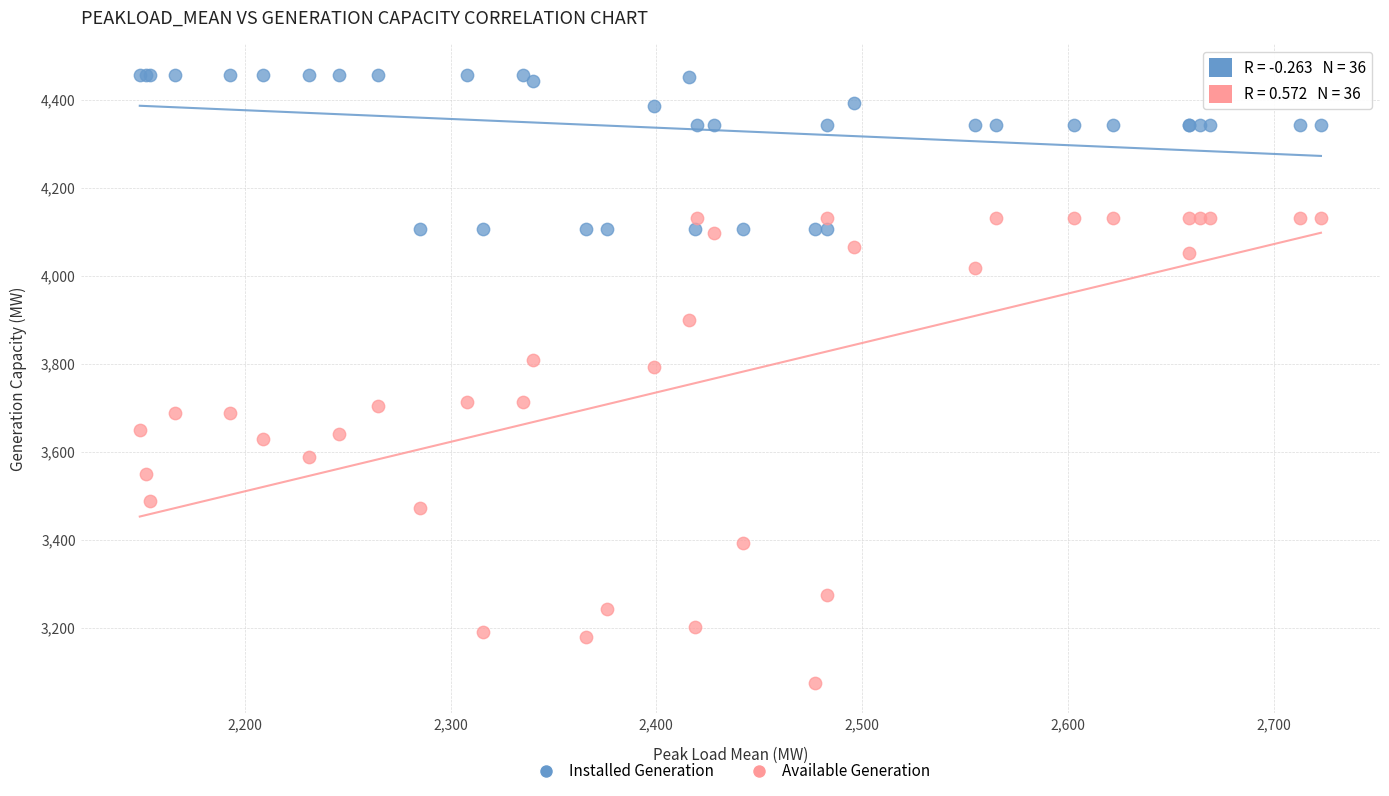

Which series reaches the maximum Y coordinate?

Installed Generation